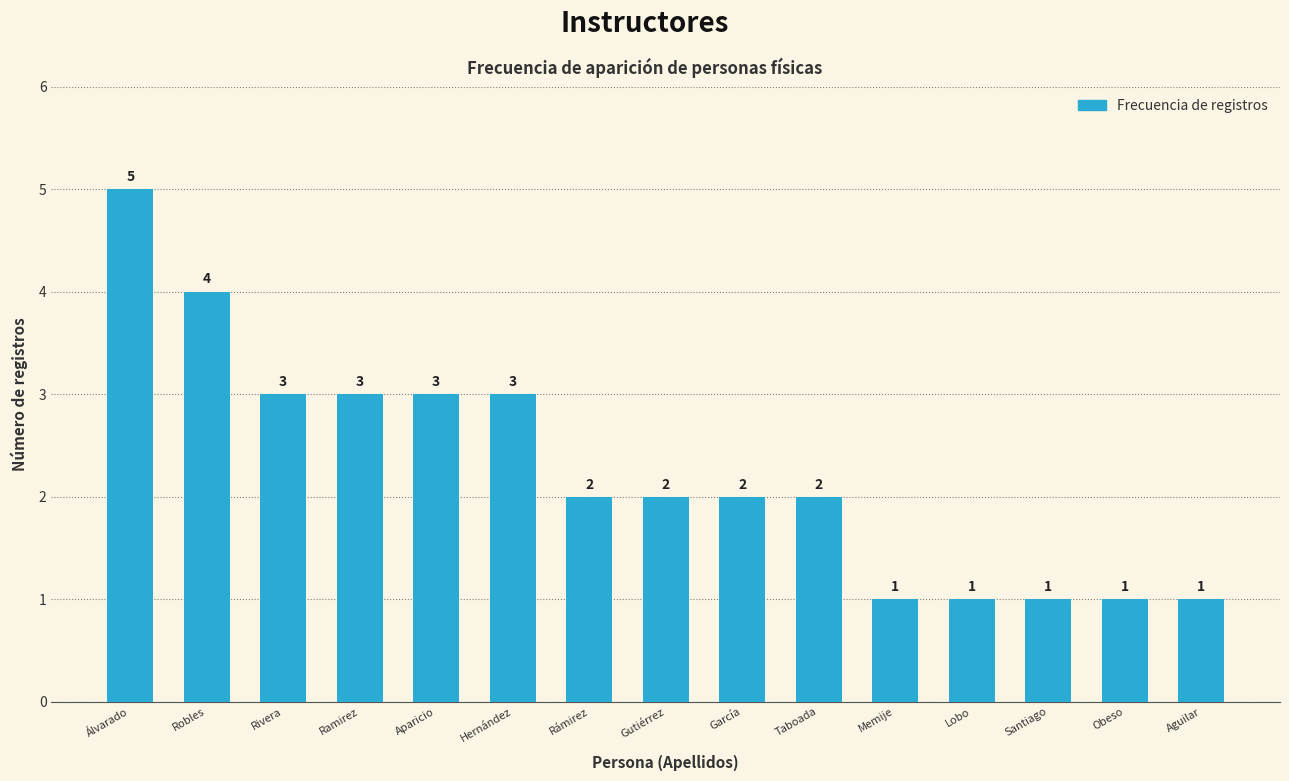

What is the sum of all values?

34